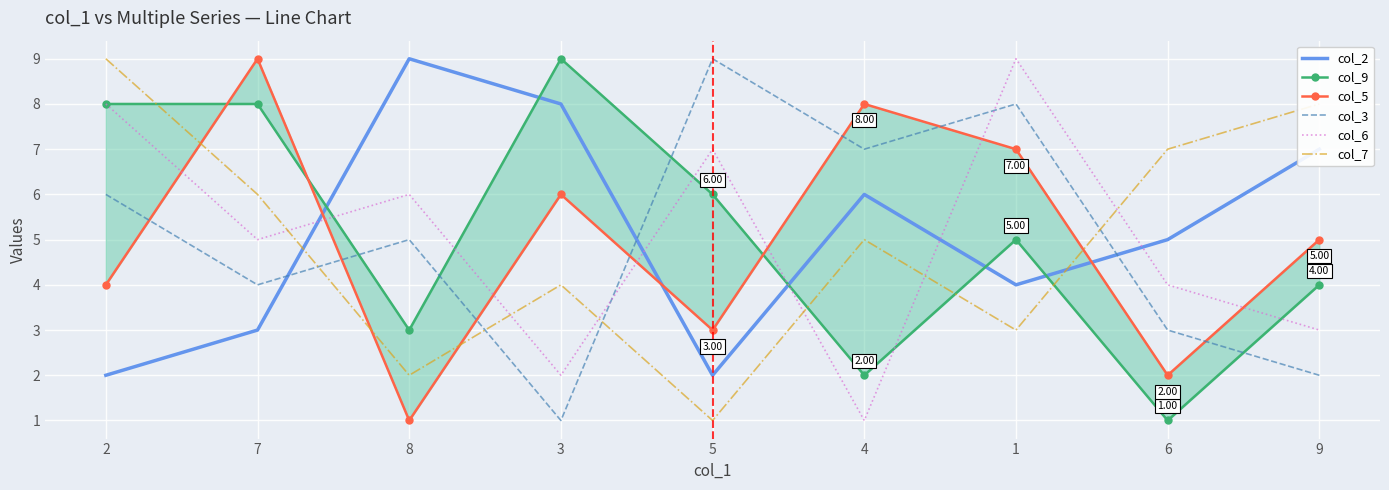

What is the value of the col_3 point at the 5th from the left?

9